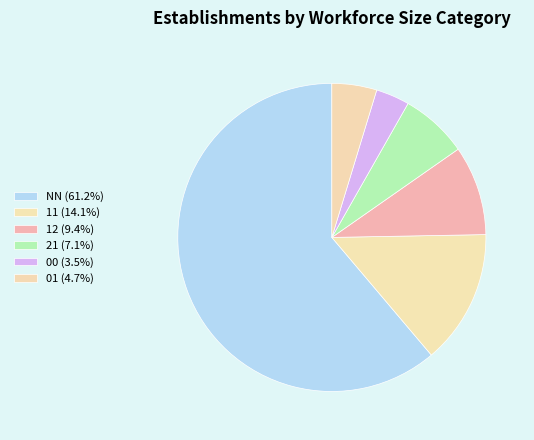

Which category accounts for the majority?

NN